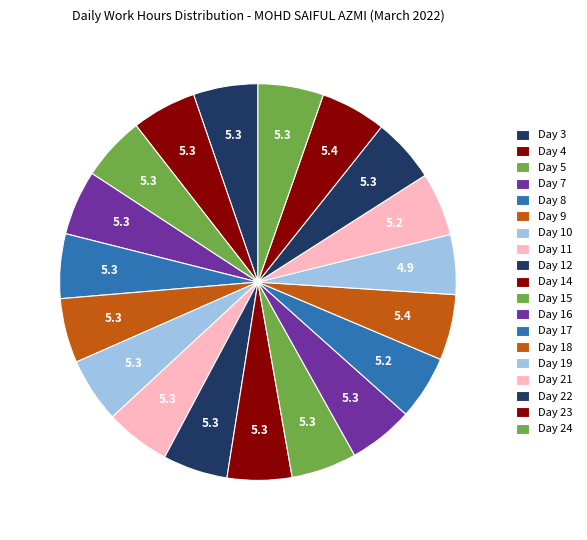

Does Day 16 account for over 50% of the chart?

No